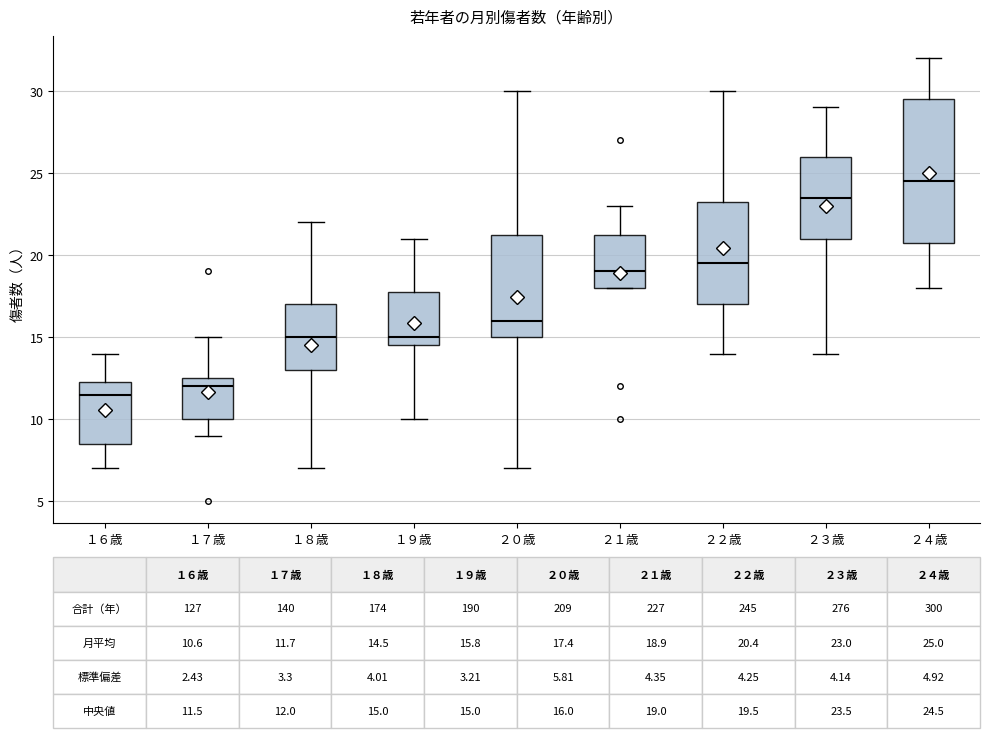

Comparing the boxes themselves (not the whiskers), which one is the tallest?

２４歳